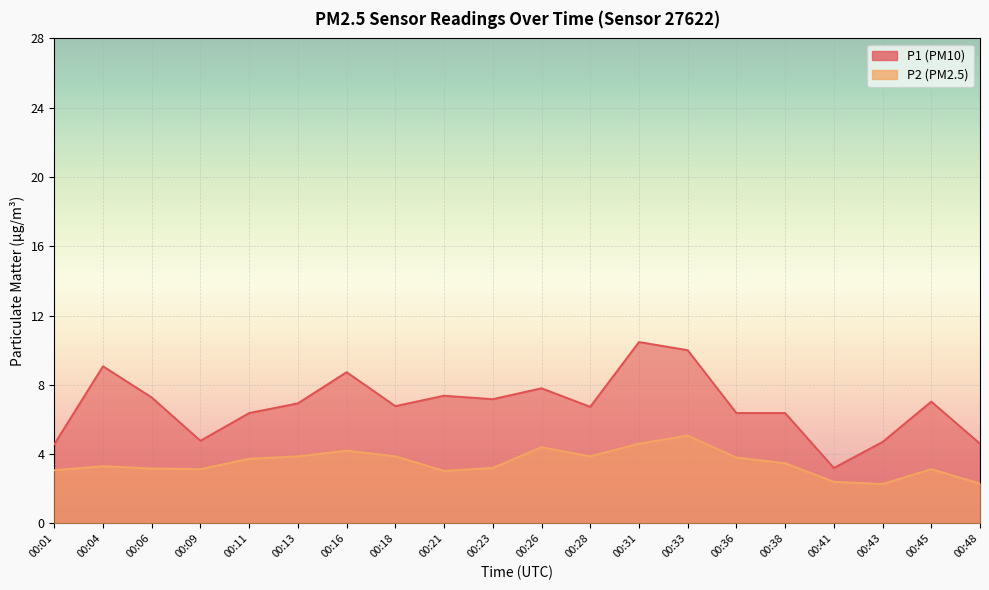

How many values in the P1 series exceed 6?

15